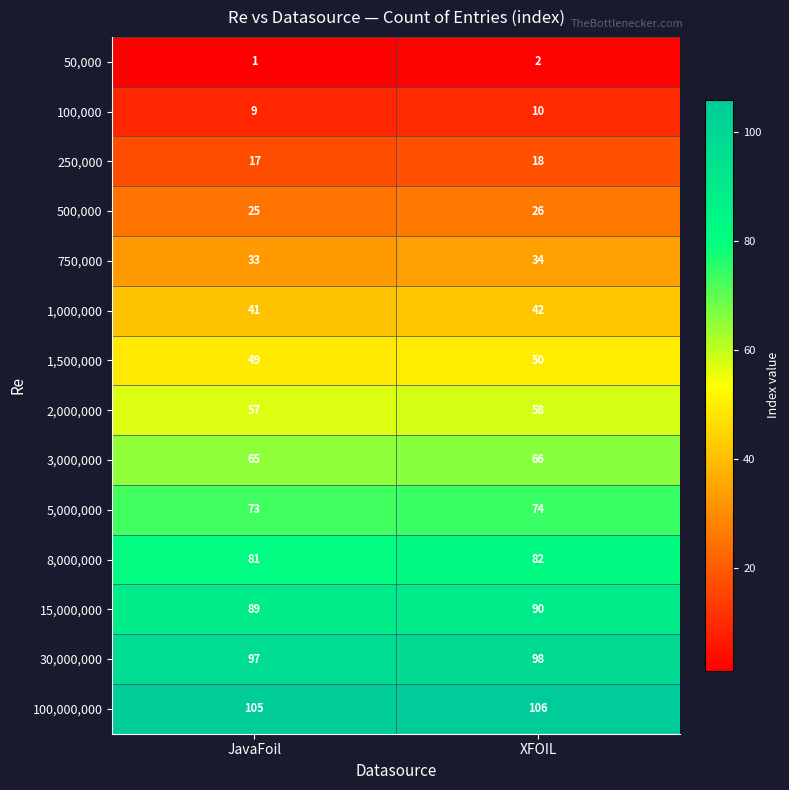

List the labels in order of 100,000 value, smallest first.

JavaFoil, XFOIL